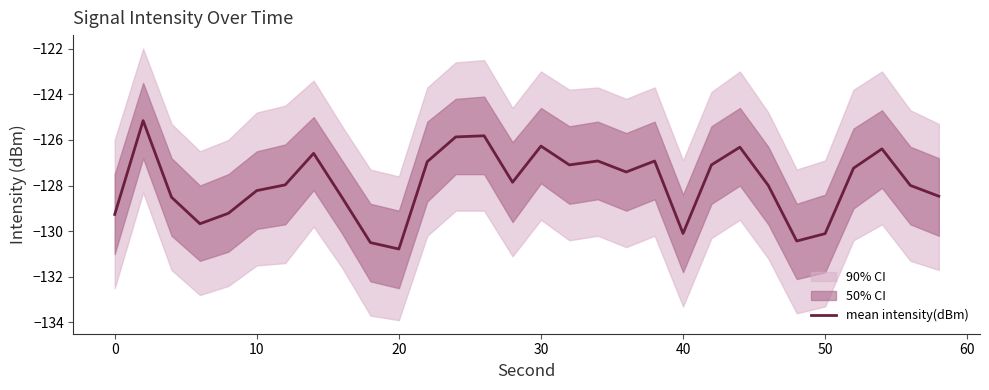

What is the maximum value shown in the chart?

-125.2